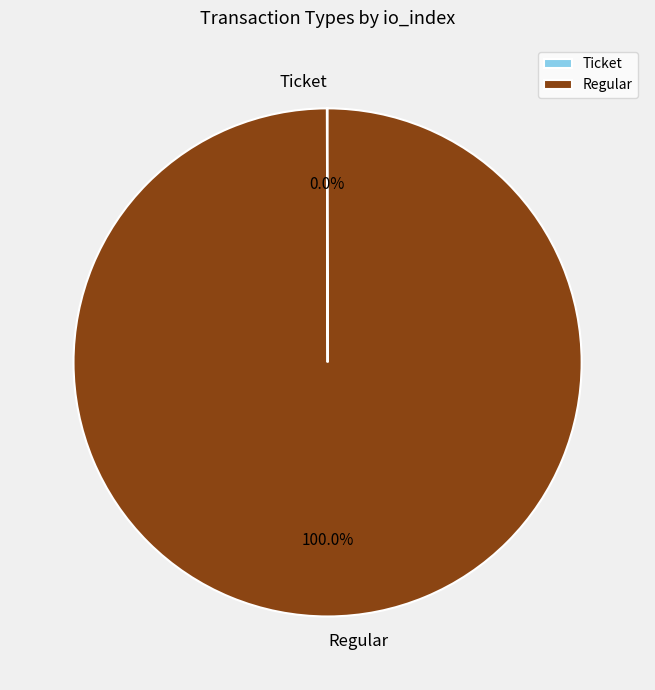

Which slice is the largest?

Regular